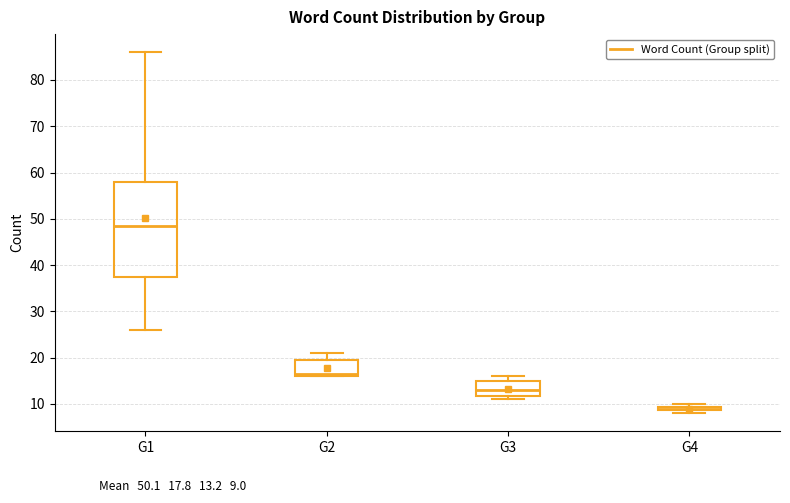

Where does the median line of the box for G3 sit on the y-axis? The values are not printed on the chart, so give them approximately, as read against the axis.

13